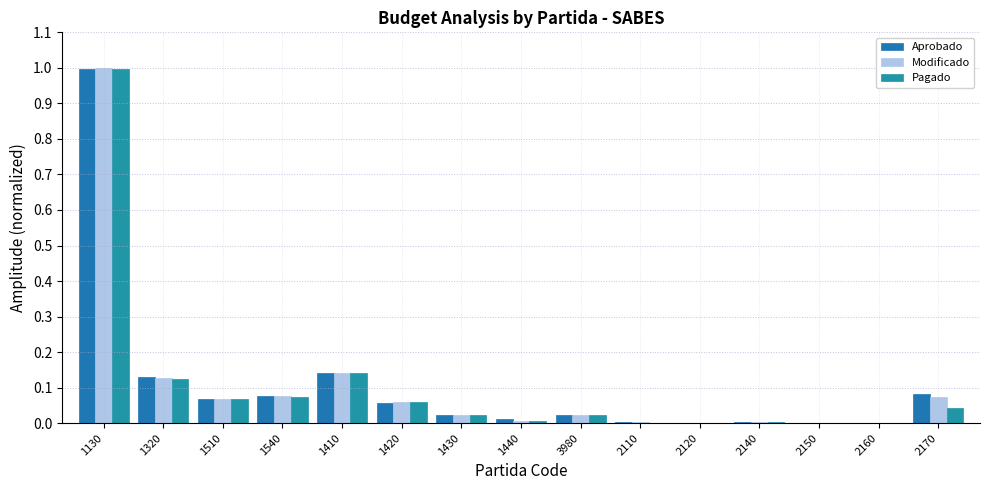

Are the bars grouped side by side (vs. stacked)?

Yes